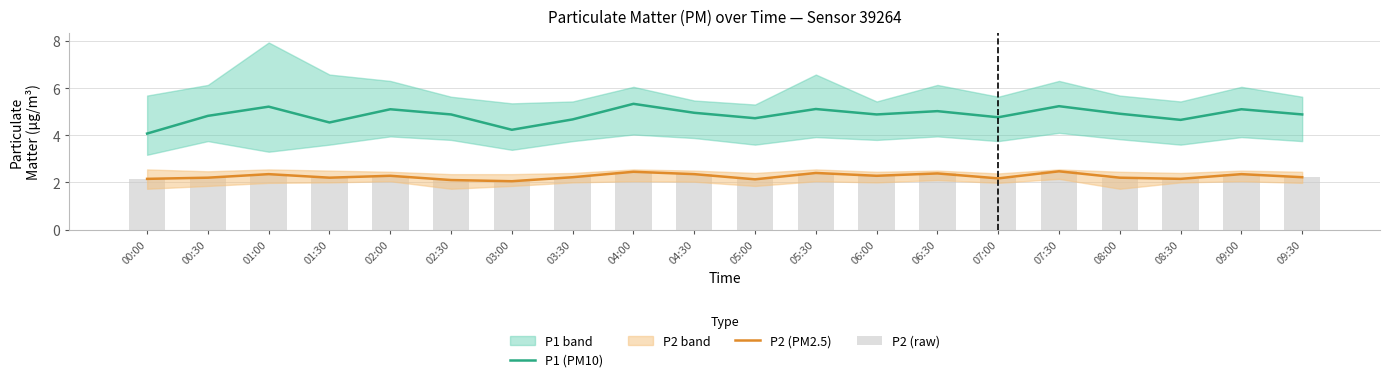

Reading left to right, what are all the values shown in this chart?

P1 (PM10): 4.1	4.8	5.2	4.5	5.1	4.9	4.2	4.7	5.3	5.0	4.7	5.1	4.9	5.0	4.8	5.2	4.9	4.7	5.1	4.9
P2 (PM2.5): 2.1	2.2	2.4	2.2	2.3	2.1	2.0	2.2	2.5	2.4	2.1	2.4	2.3	2.4	2.2	2.5	2.2	2.1	2.4	2.2
P2 (raw): 2.1	2.2	2.4	2.2	2.3	2.1	2.0	2.2	2.5	2.4	2.1	2.4	2.3	2.4	2.2	2.5	2.2	2.1	2.4	2.2